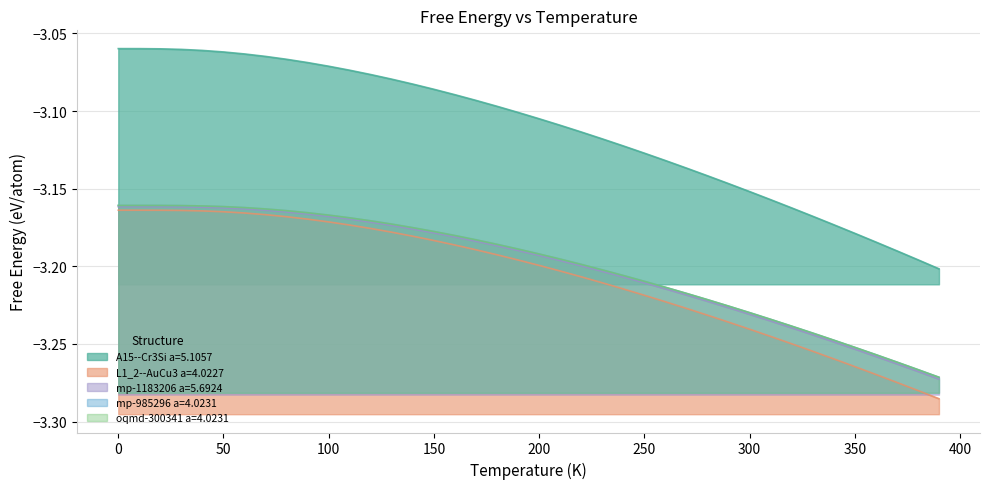

Which series has the largest range (max minus min)?

A15--Cr3Si a=5.1057